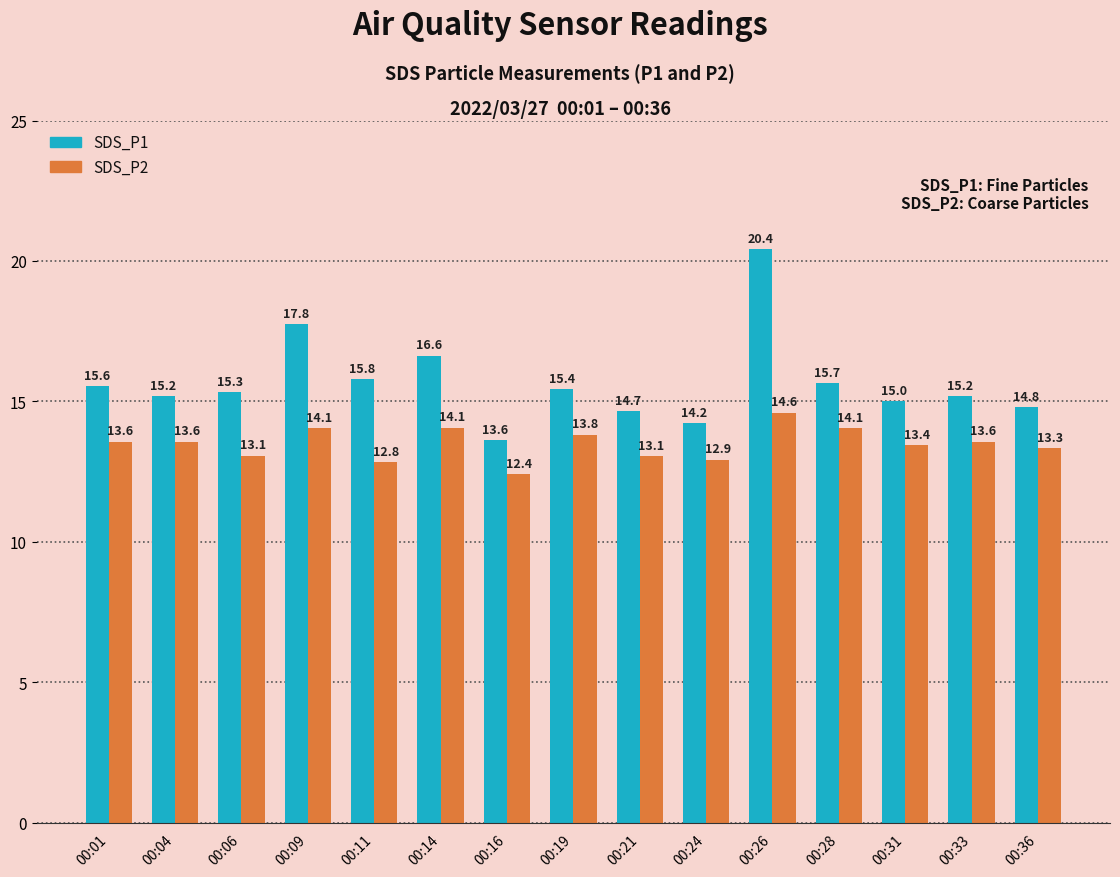

Between 00:11 and 00:19, which series saw the biggest shift?

SDS_P2